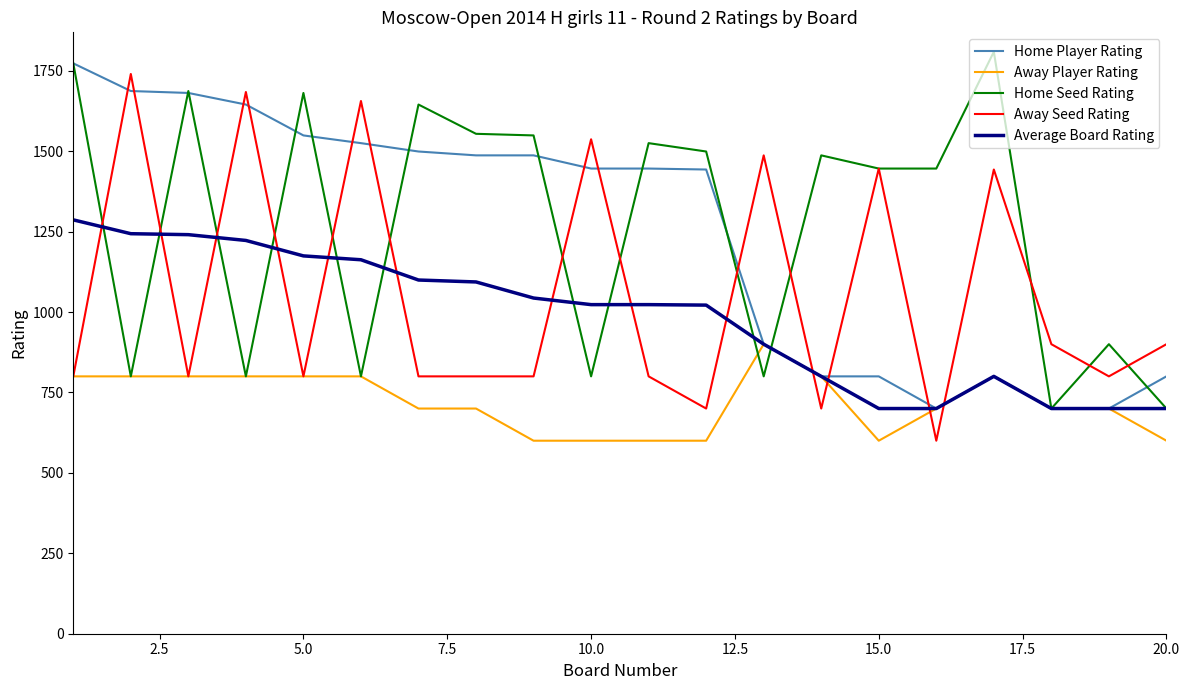

True or false: Home Seed Rating and Away Player Rating cross at least once.

True